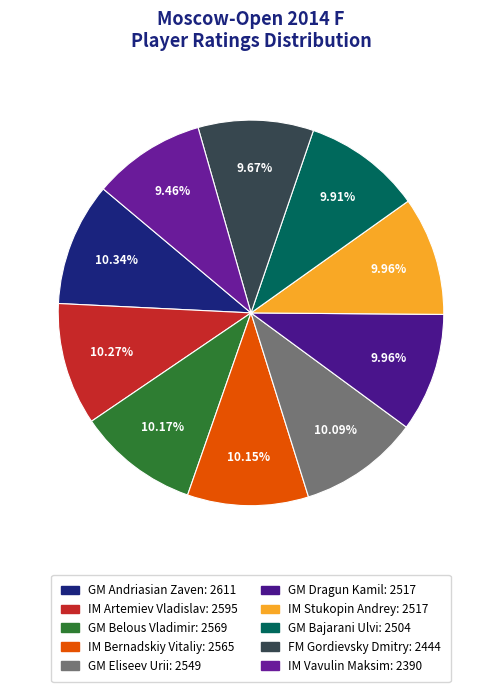

To the nearest percent, what portion does GM Eliseev Urii represent?

10%